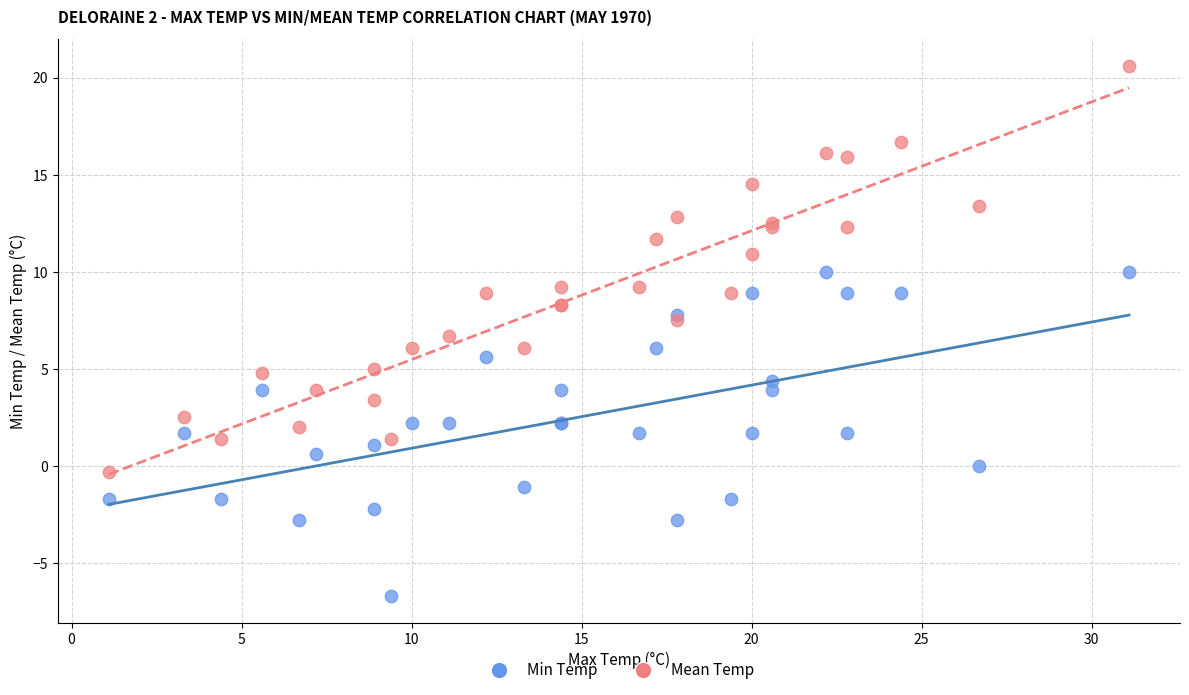

Which series reaches the minimum Y coordinate?

Min Temp